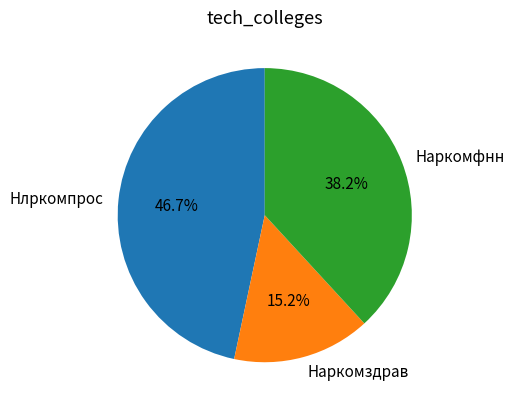

To the nearest percent, what is the difference between the largest and smallest slice percentages?

31%